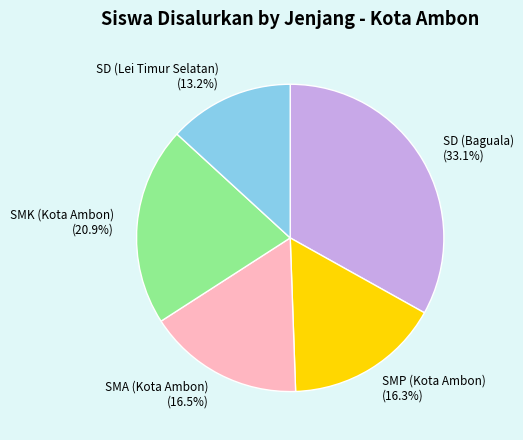

Is there a majority slice in this chart?

No